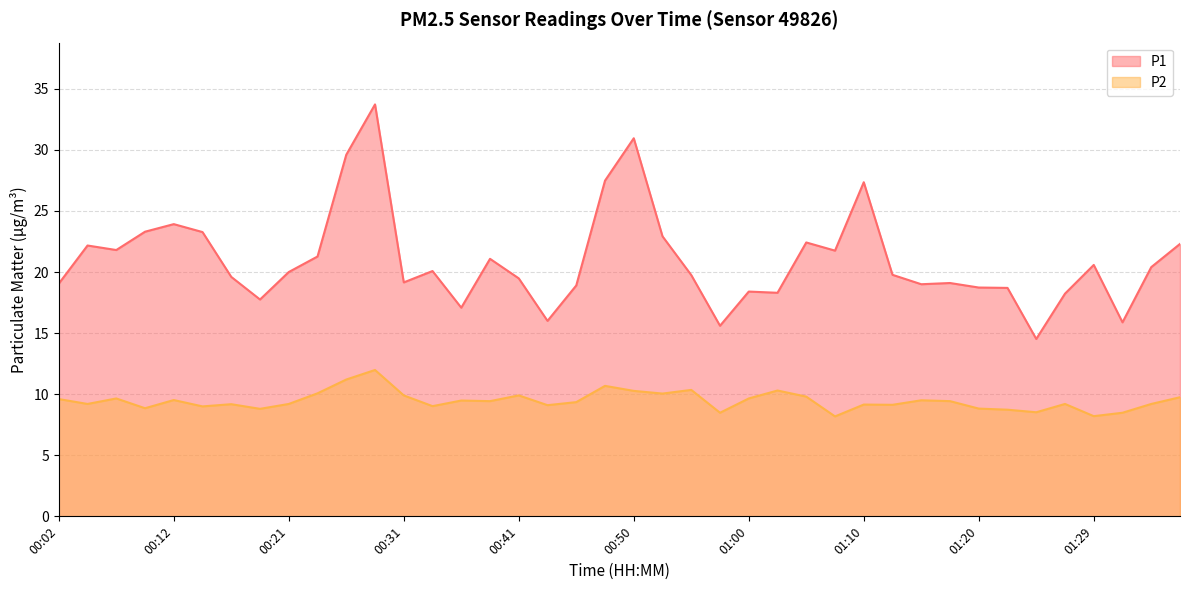

True or false: P2 and P1 cross at least once.

False